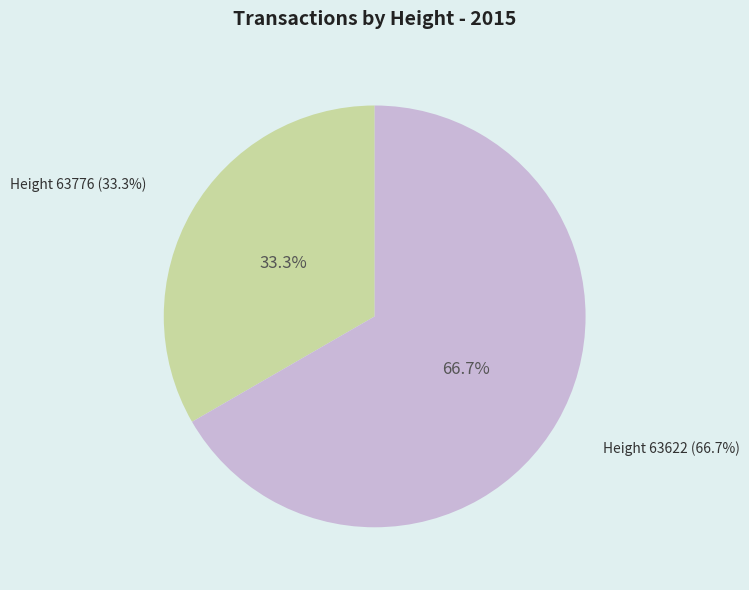

What is the total percentage of 63622 and 63776?

100.0%